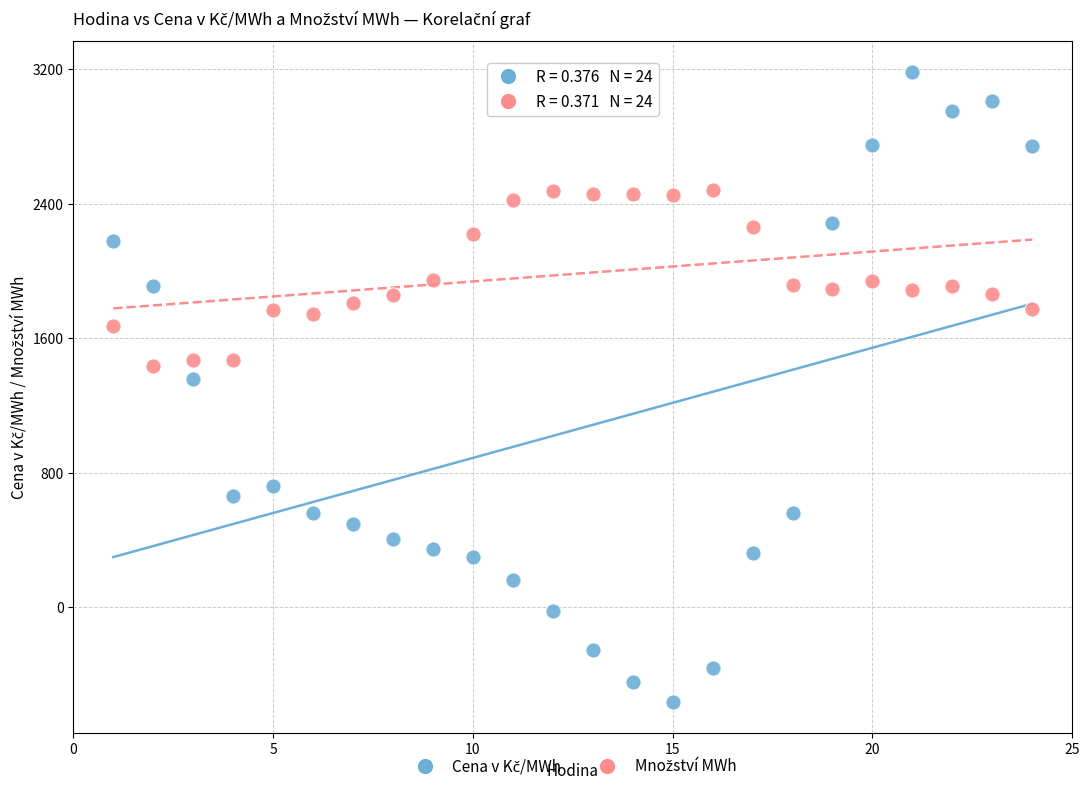

Across all series, what Y value is closest to 1308?

1358.6